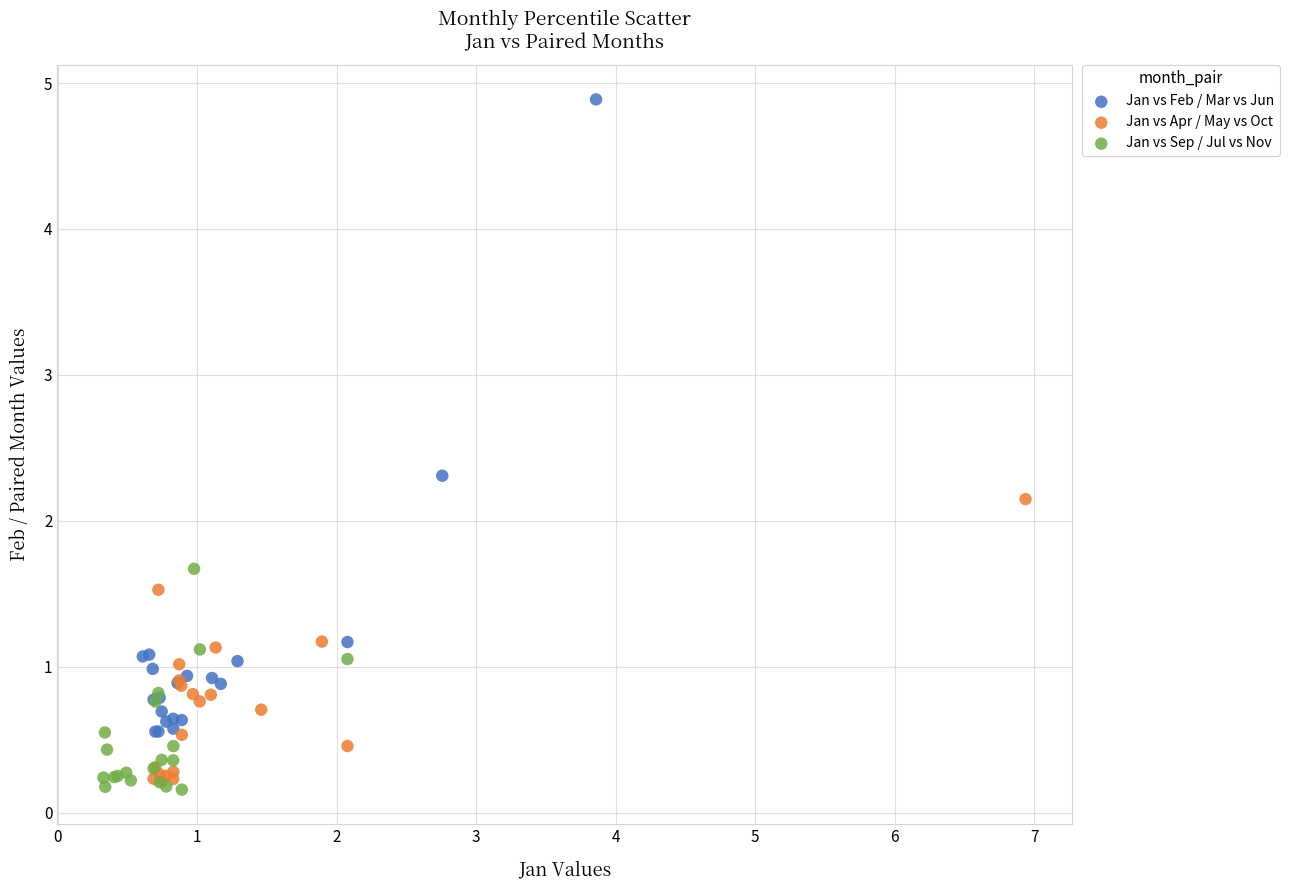

Which series has the widest spread of Y values?

Jan vs Feb / Mar vs Jun